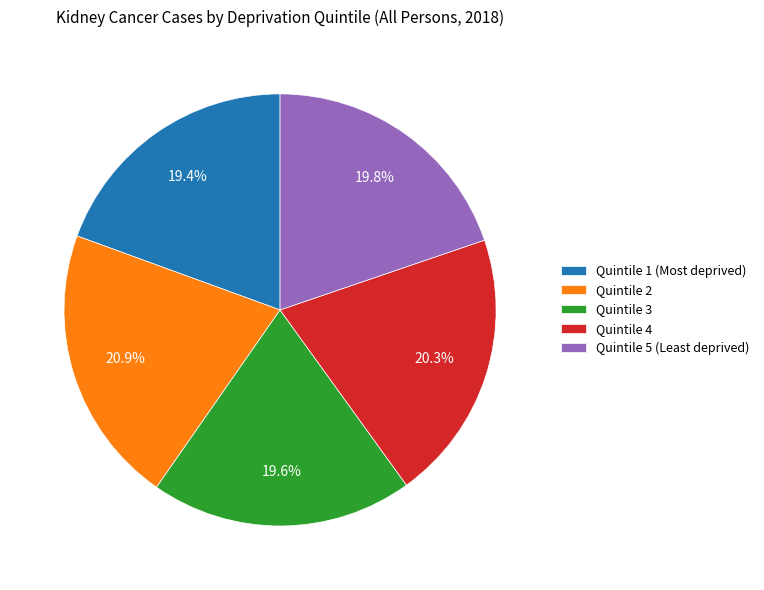

What percentage do Quintile 4 and Quintile 2 together represent?

41.2%